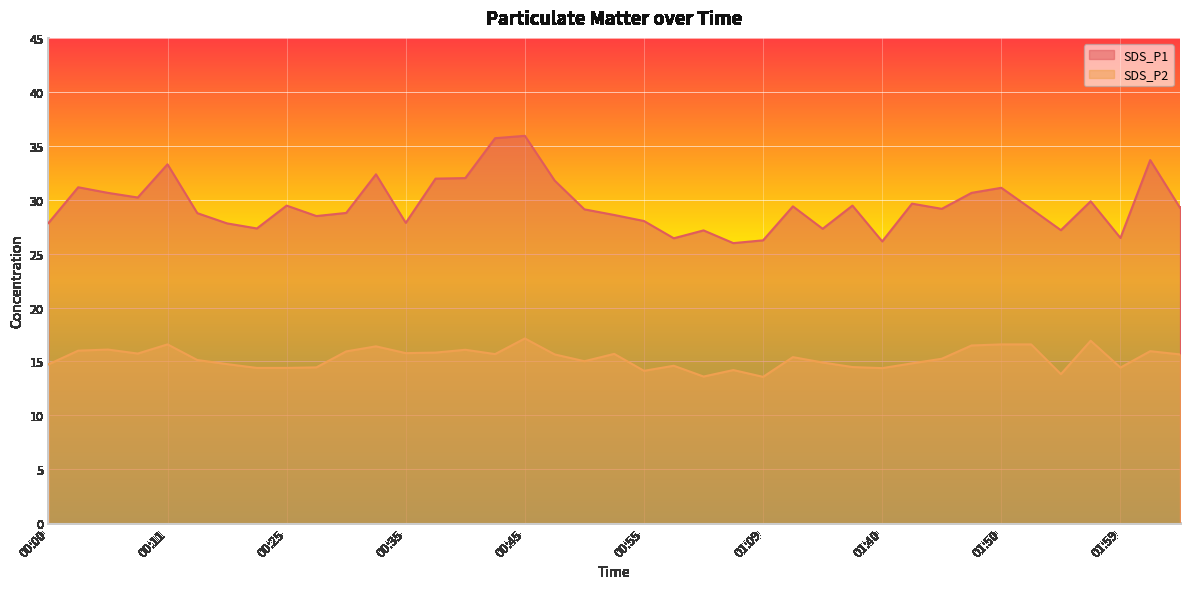

Rank the series at 01:57 from highest to lowest value.

SDS_P1, SDS_P2